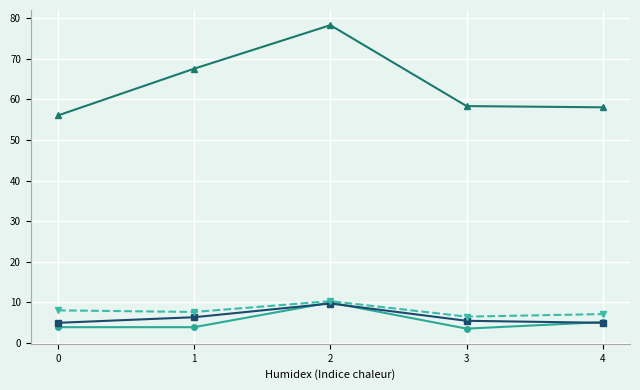

What is the minimum value shown in the chart?

3.6